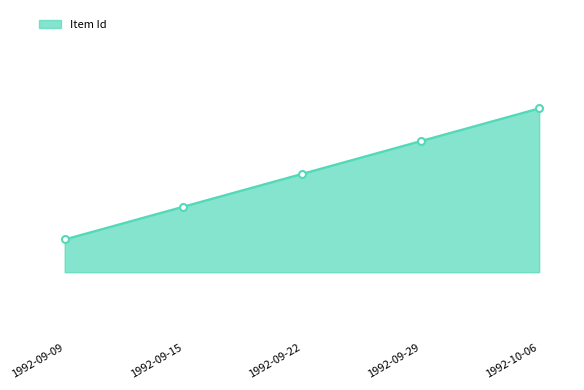

True or false: the data shows 4061 at 1992-09-09.

True